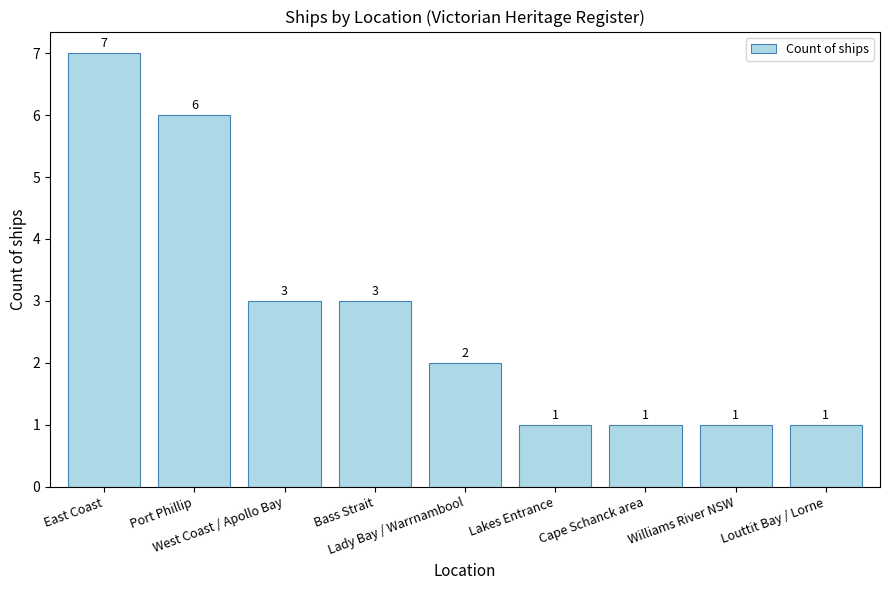

What is the sum of all values?

25